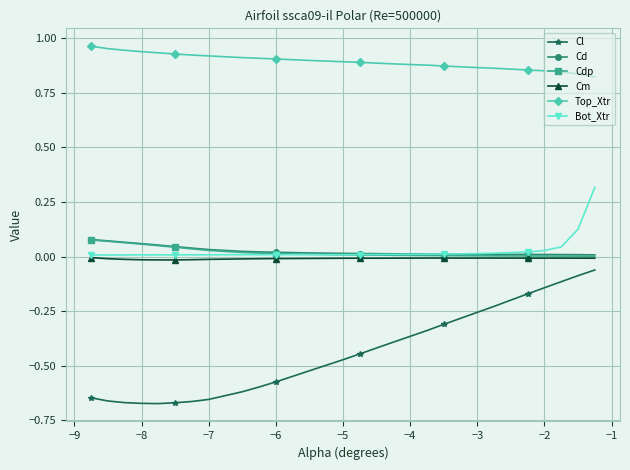

True or false: Cl and Top_Xtr cross at least once.

False